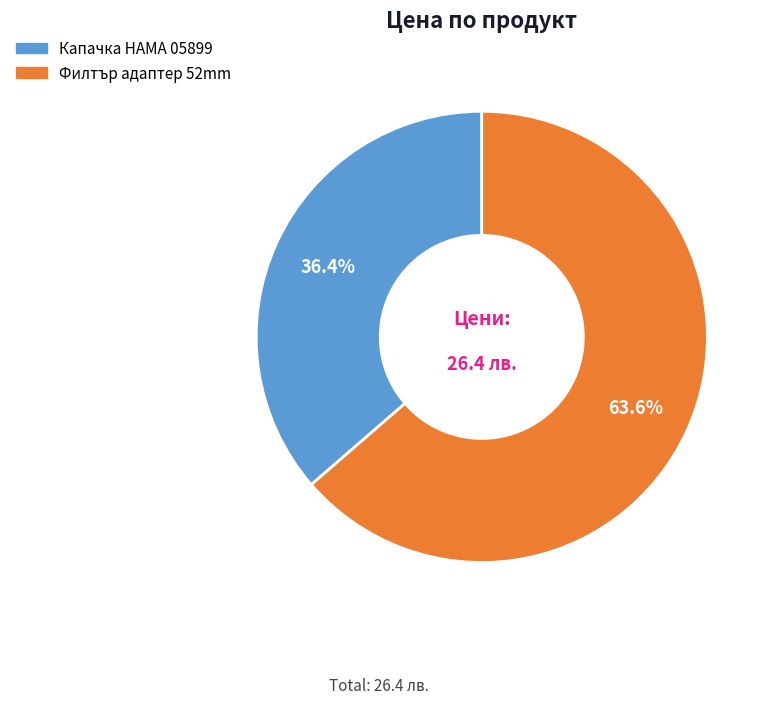

Is there a majority slice in this chart?

Yes